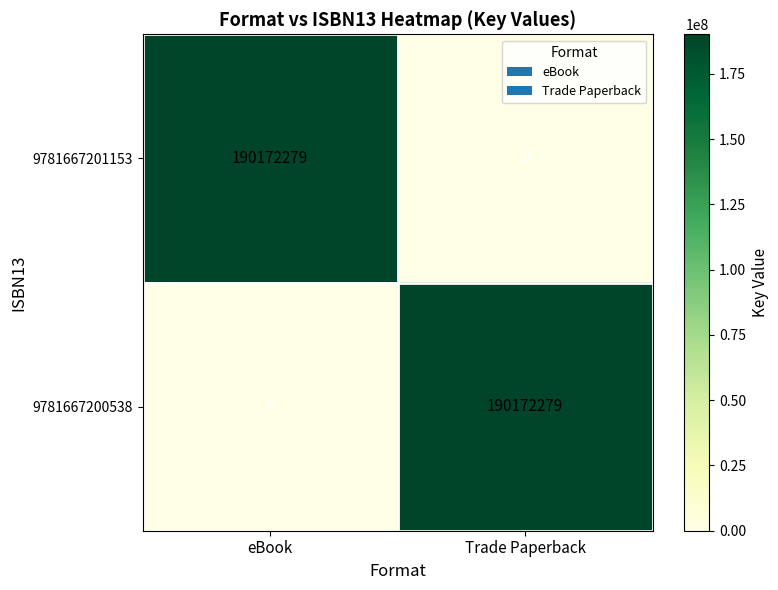

How many distinct data groups are displayed?

2